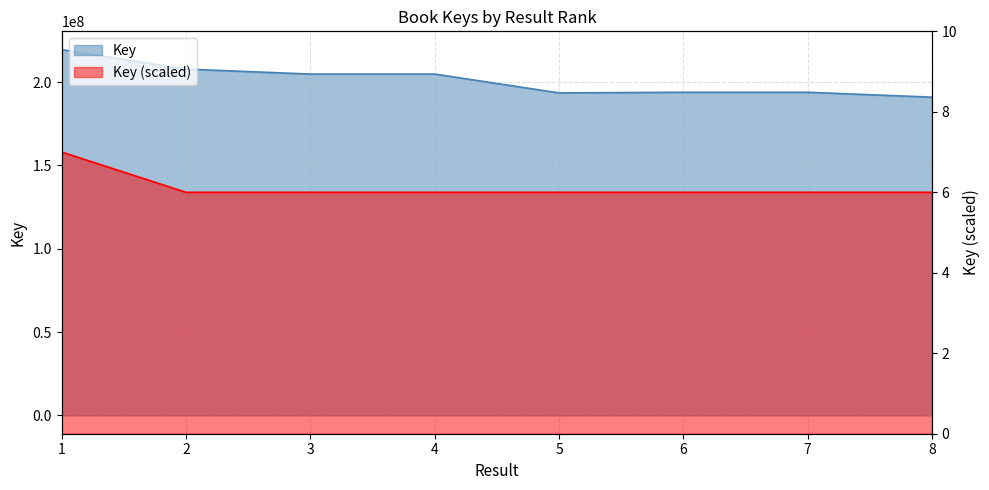

Where is the first local maximum?

7